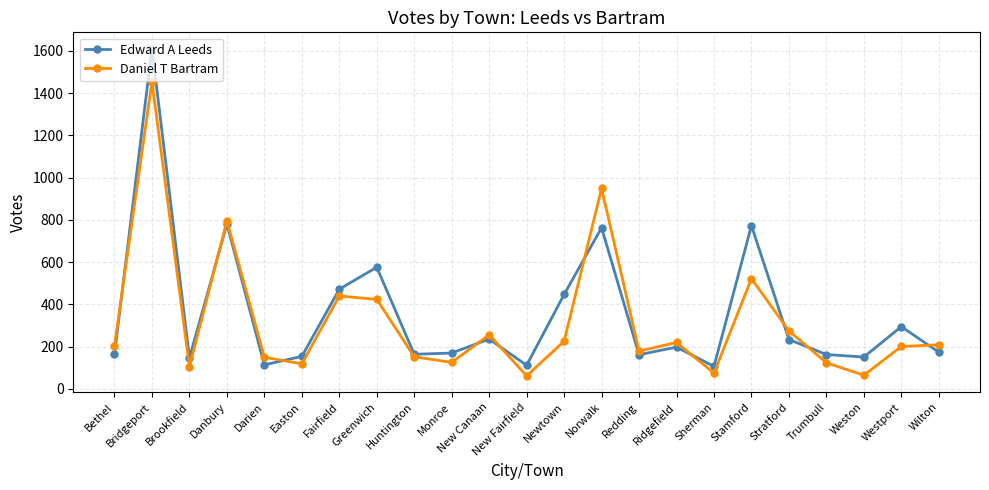

Does the chart have visible grid lines?

Yes